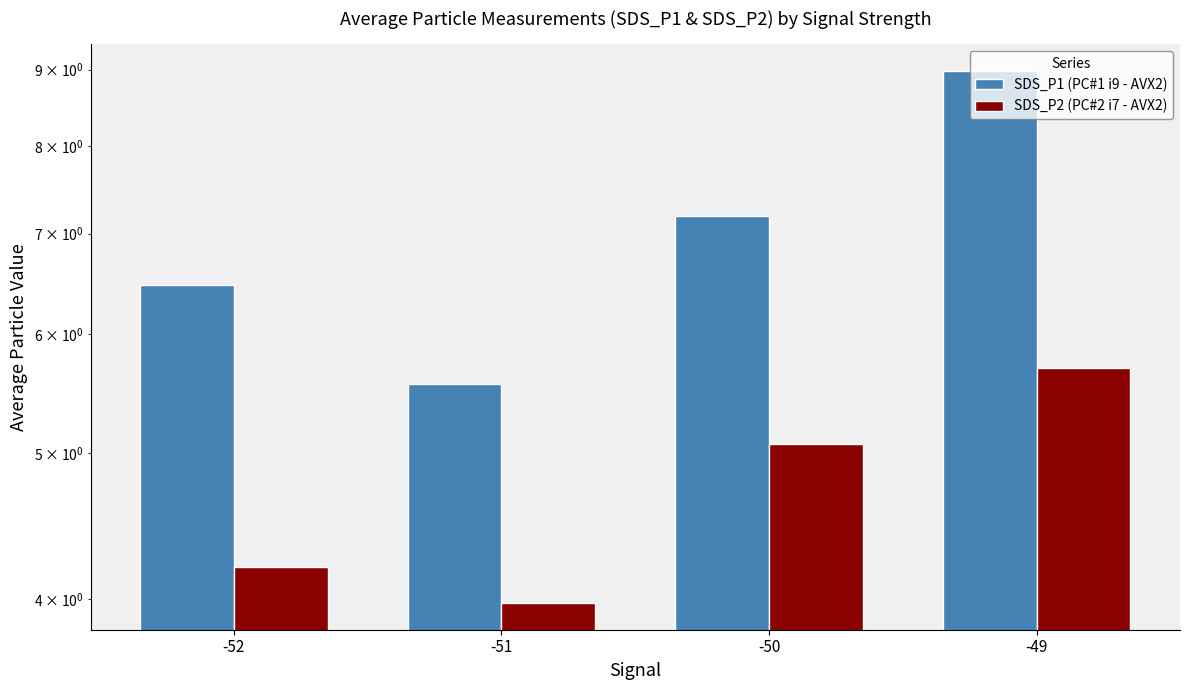

The value of SDS_P2 (PC#2 i7 - AVX2) at -49 is 5.7. True or false?

True